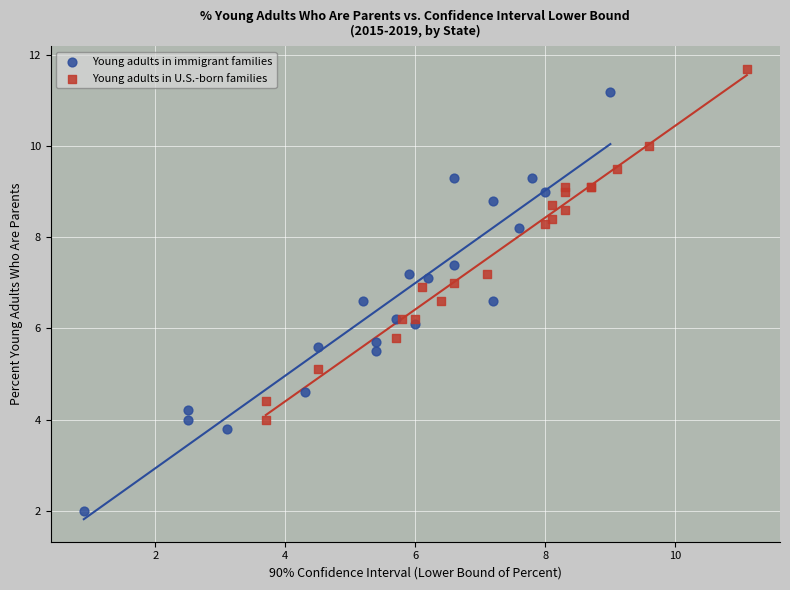

Which series reaches the minimum Y coordinate?

Young adults in immigrant families